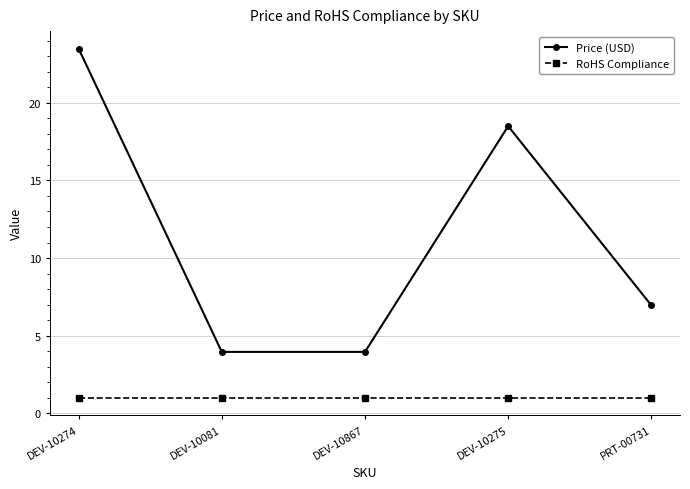

Reading left to right, extract all data points from this chart.

Price (USD): 23.5	4.0	4.0	18.5	7.0
RoHS Compliance: 1.0	1.0	1.0	1.0	1.0